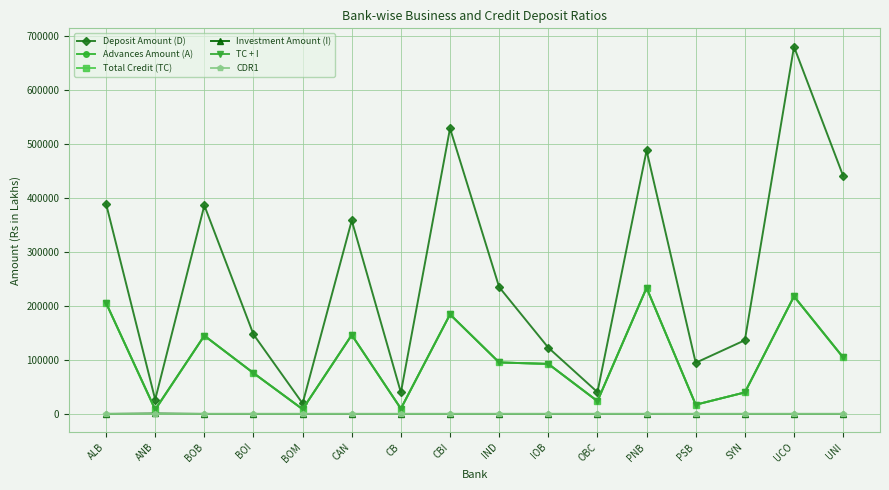

What position from the left is ALB?

1